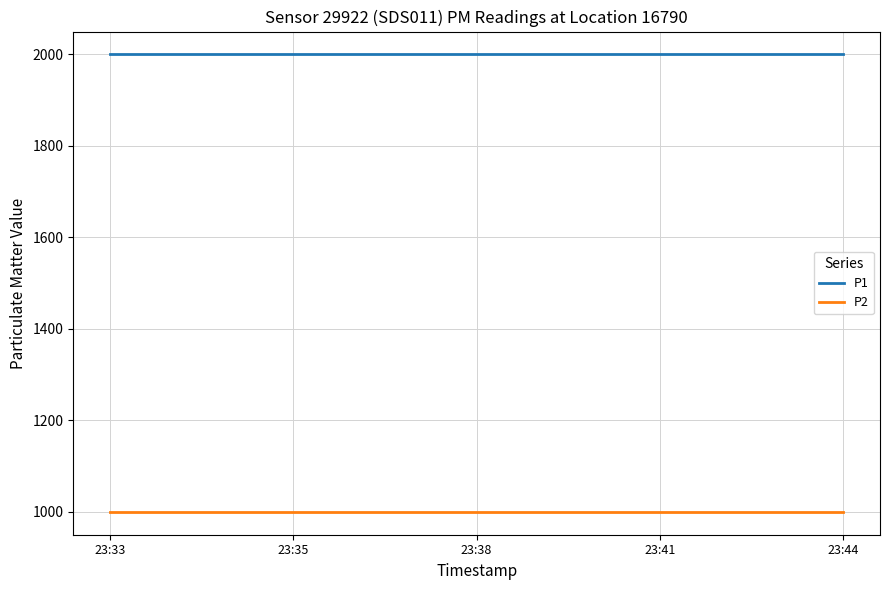

Rank the series at 23:38 from highest to lowest value.

P1, P2